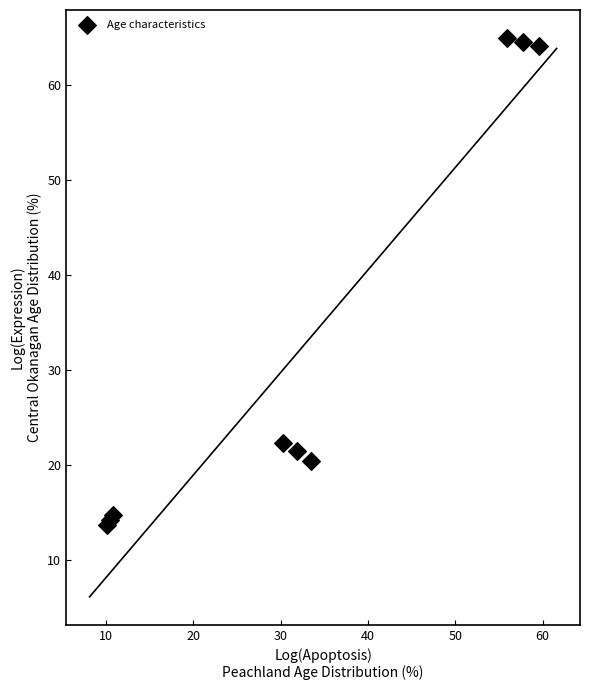

What Y value in the scatter plot is closest to 39?

22.3